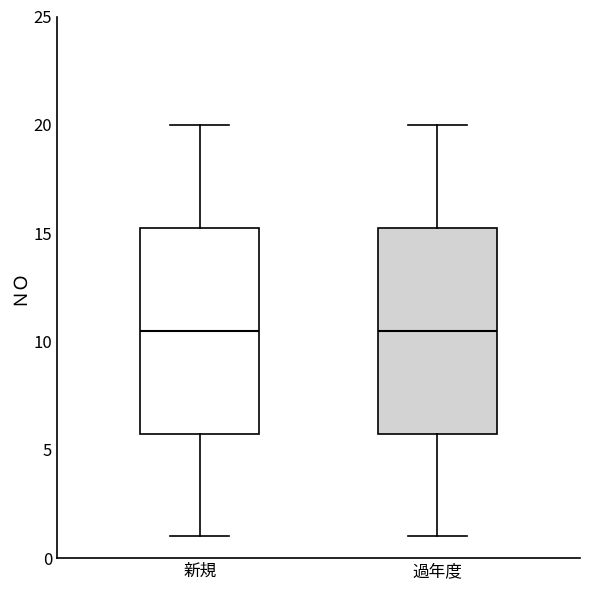

Reading left to right, transcribe this box plot: for each box, give where its median line is, the range the box spans, and where its two whiskers end, as read against the y-axis. The values are not printed on the chart, so give them approximately, as read against the axis.

新規: median 10.5, box 6.0 to 15.5, whiskers 1.0 to 20.0
過年度: median 10.5, box 6.0 to 15.5, whiskers 1.0 to 20.0